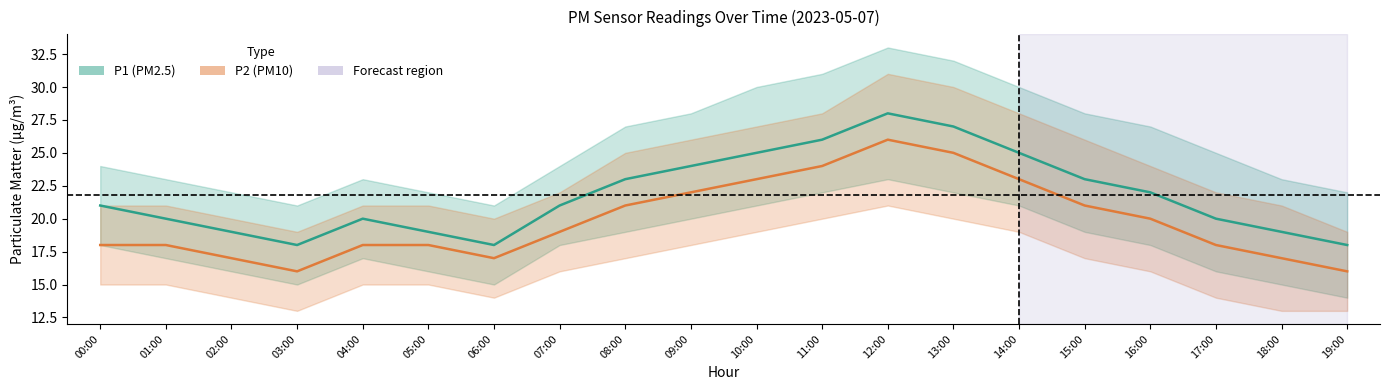

Is this an area chart (filled region under the line)?

No